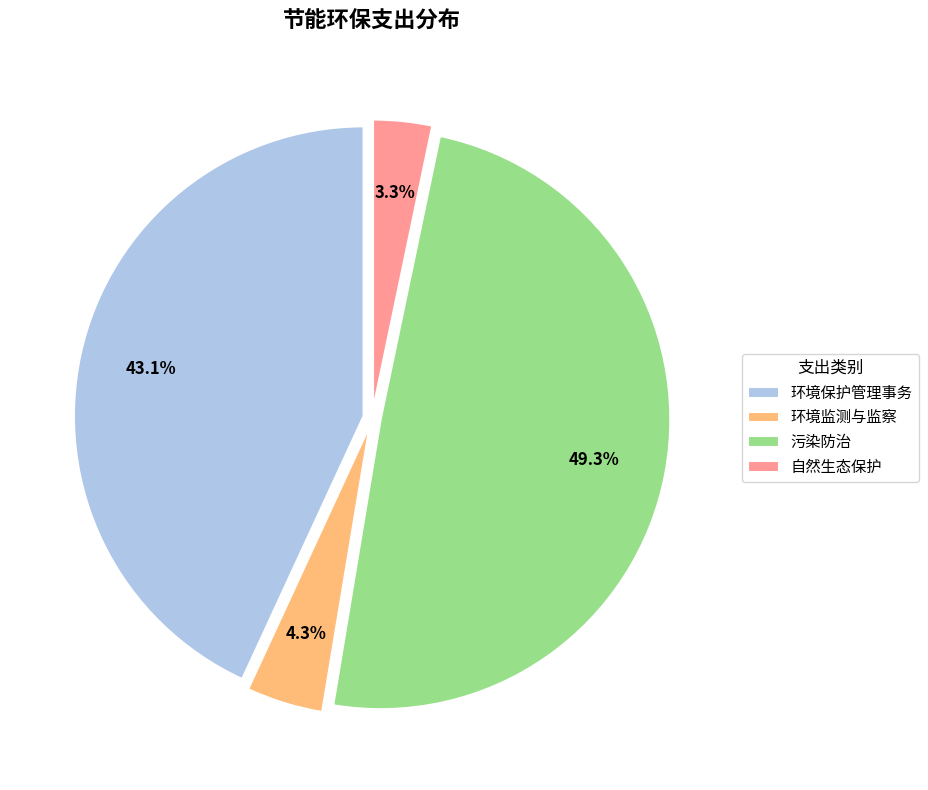

True or false: 环境保护管理事务 accounts for 43% of the total.

True